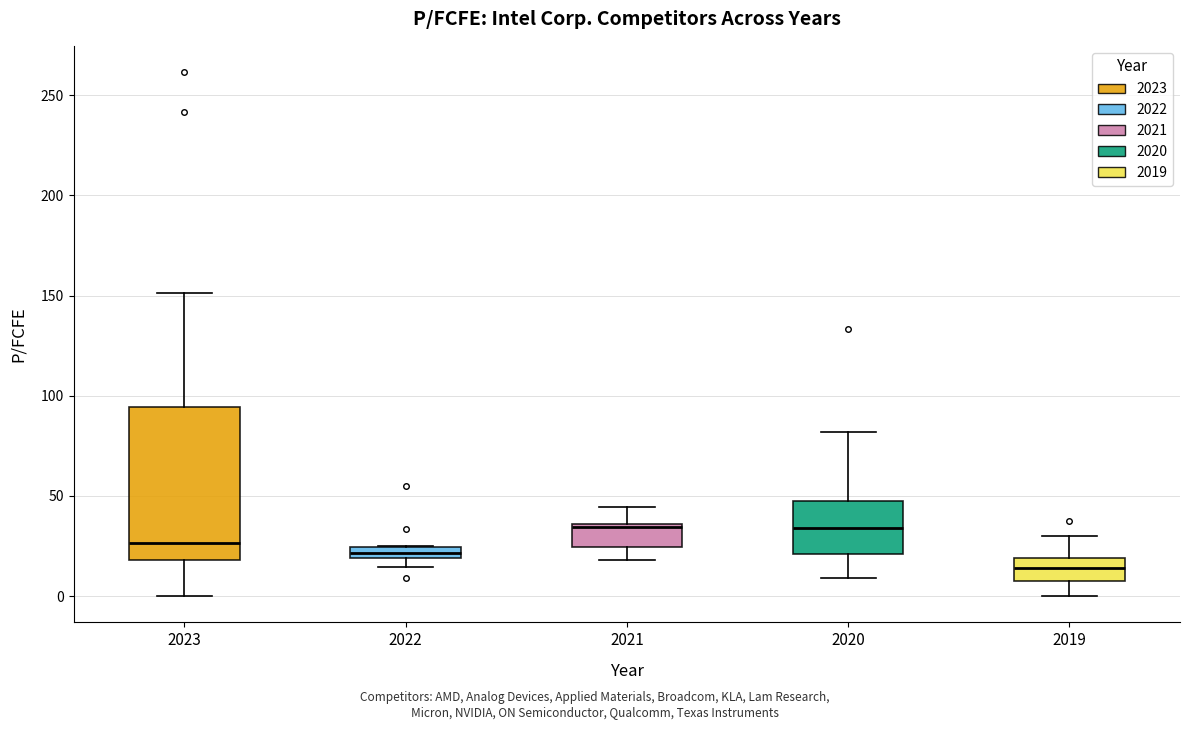

Where is the lower edge of the box at x = 2022 on the y-axis? The values are not printed on the chart, so give them approximately, as read against the axis.

20